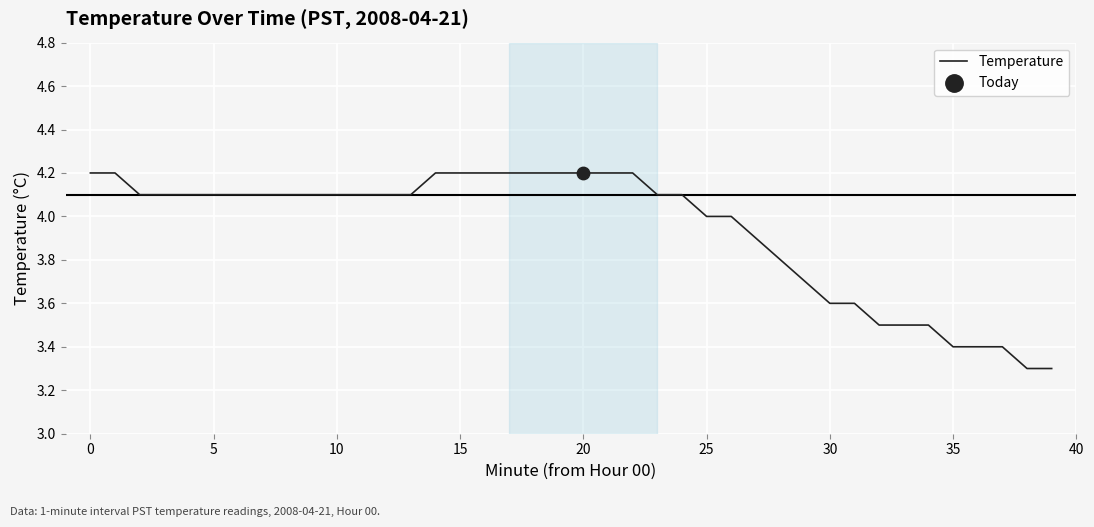

What is the greatest value displayed?

4.2